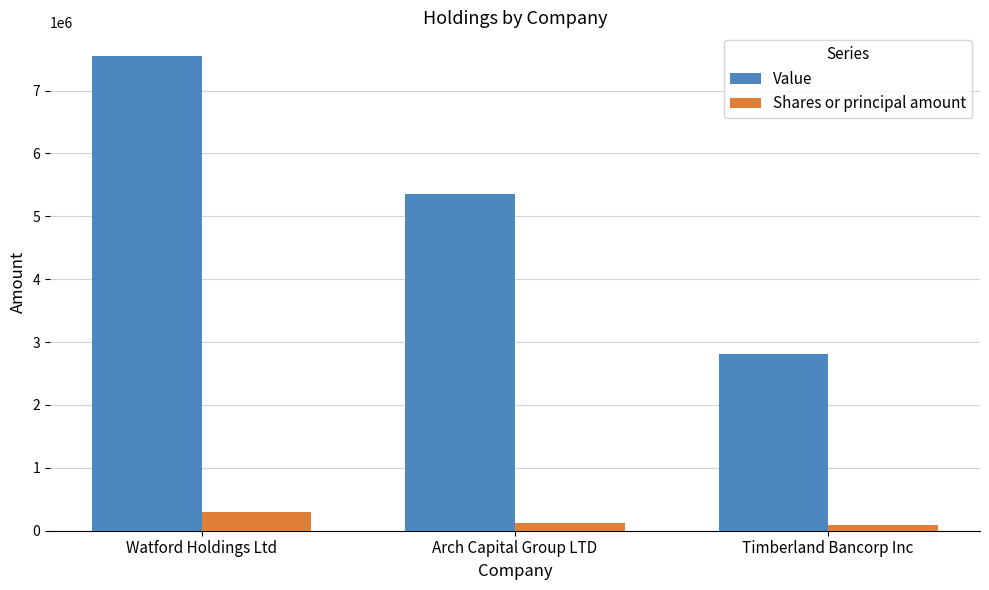

What is the smallest value displayed?

94278